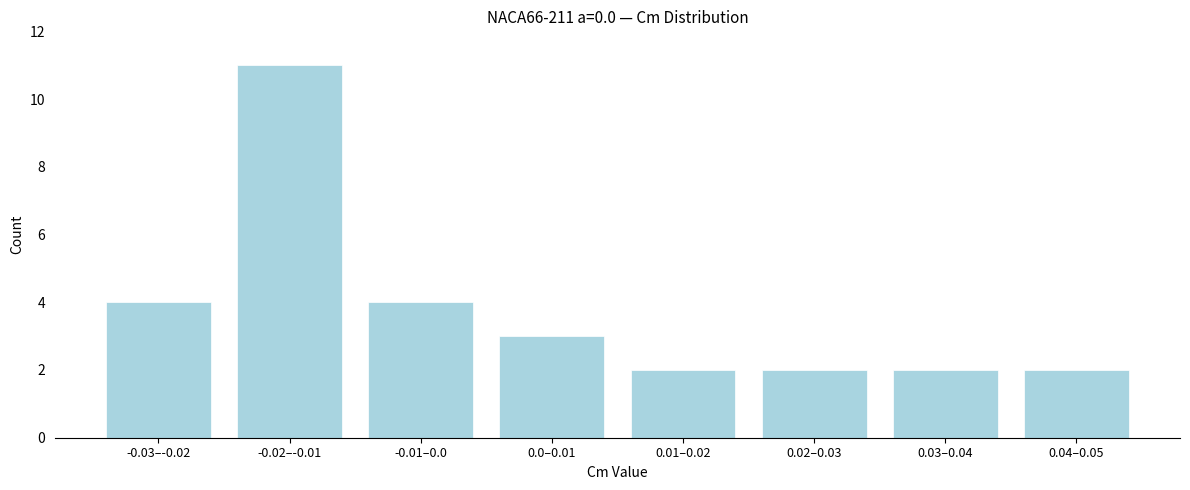

Reading left to right, extract all data points from this chart.

4	11	4	3	2	2	2	2